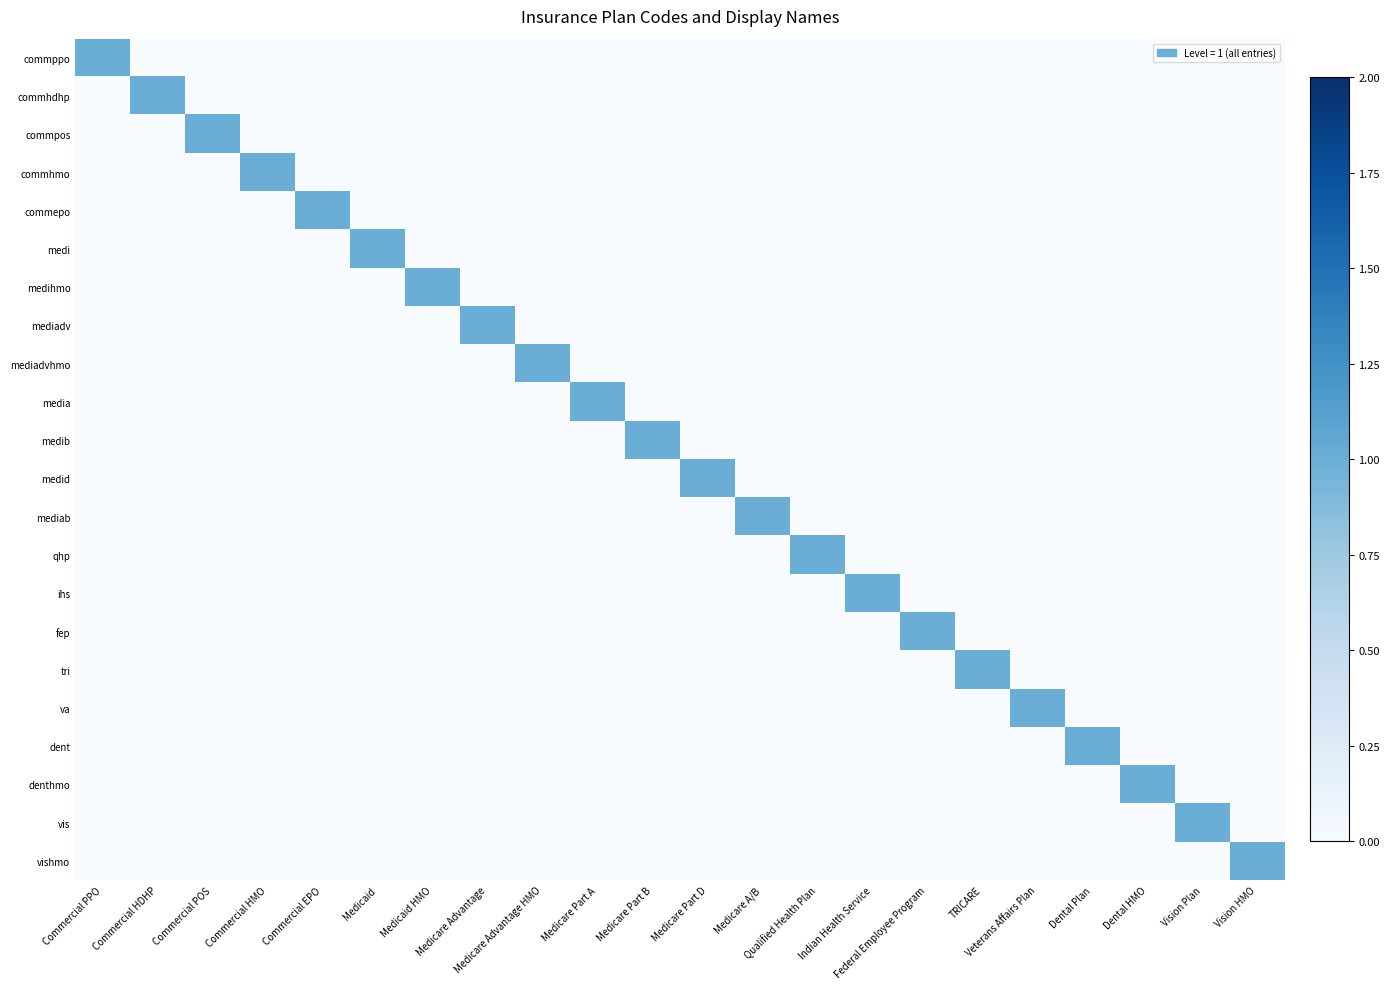

How many data points does each series have?

22